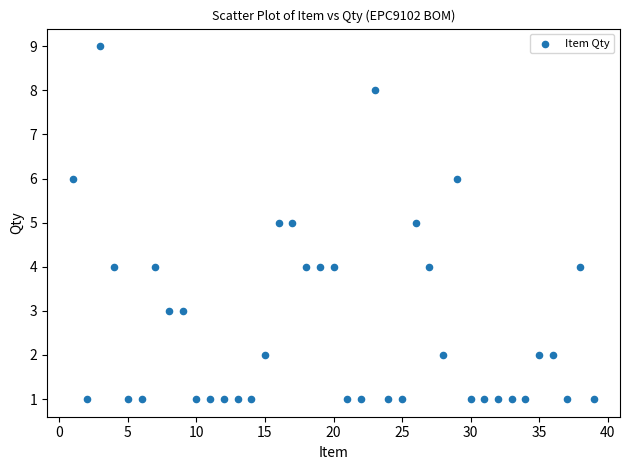

What is the range of Y values (max minus min)?

8